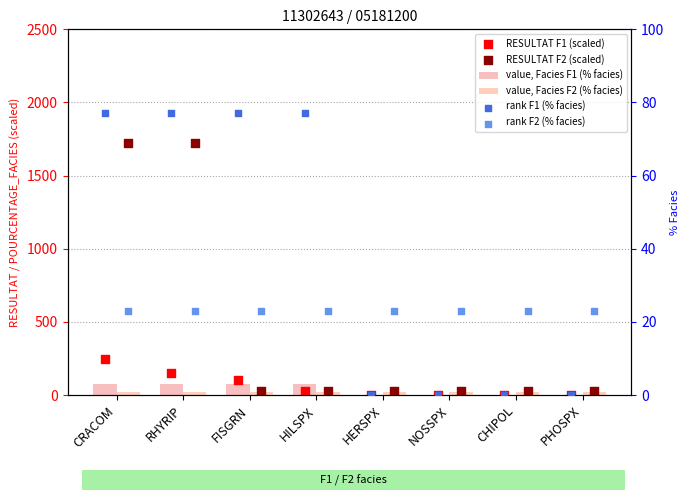

Which series has the widest spread of Y values?

RESULTAT F2 (scaled)